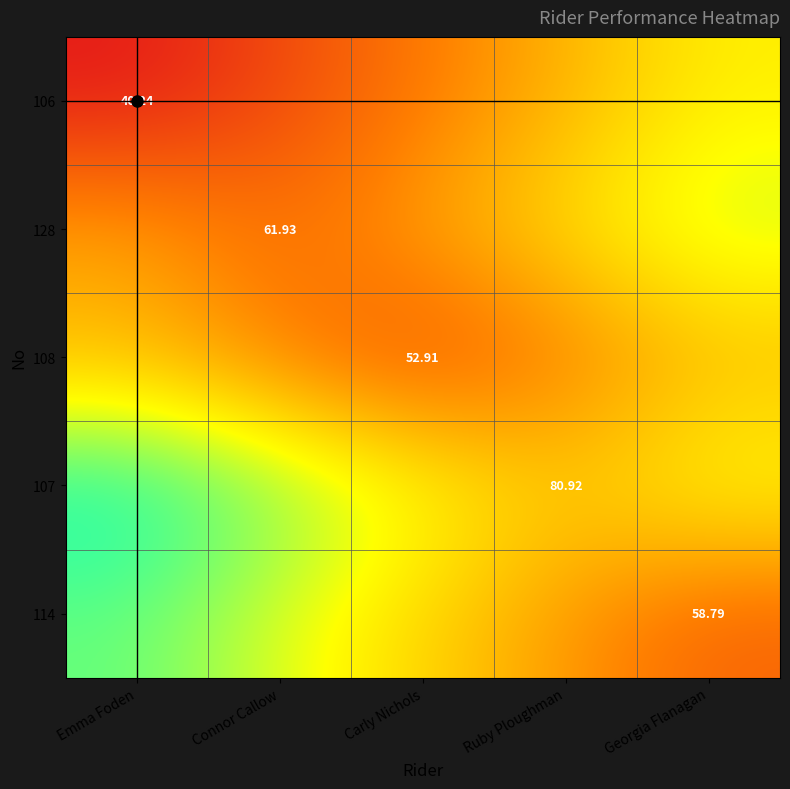

Where is 128 nearest to the value 79?

Emma Foden